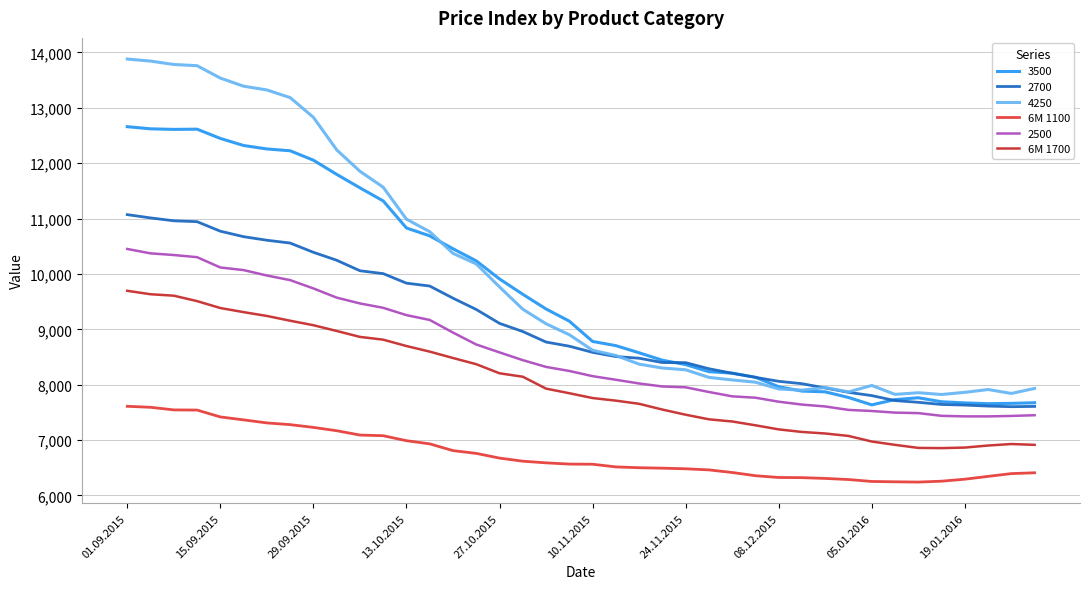

Which series has the widest spread of values?

4250